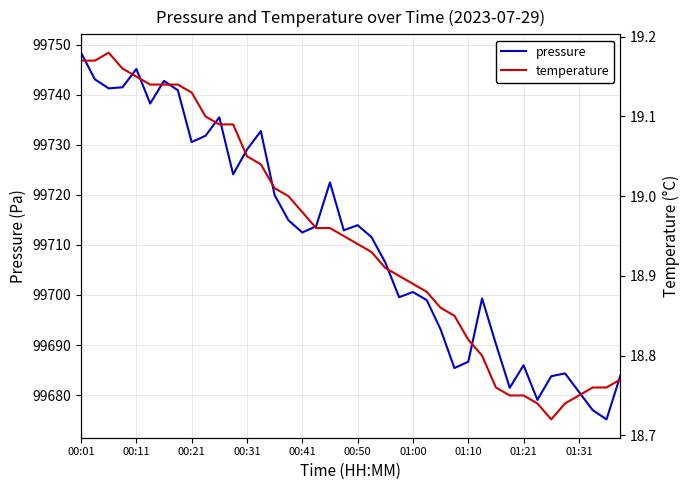

Which series has the largest total across all categories?

pressure